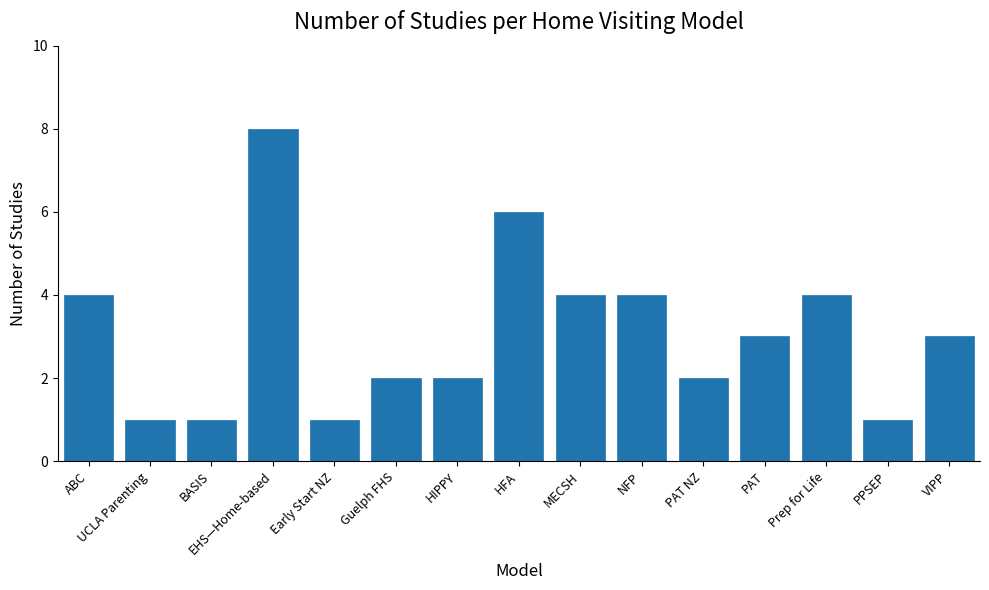

What is the minimum value shown in the chart?

1